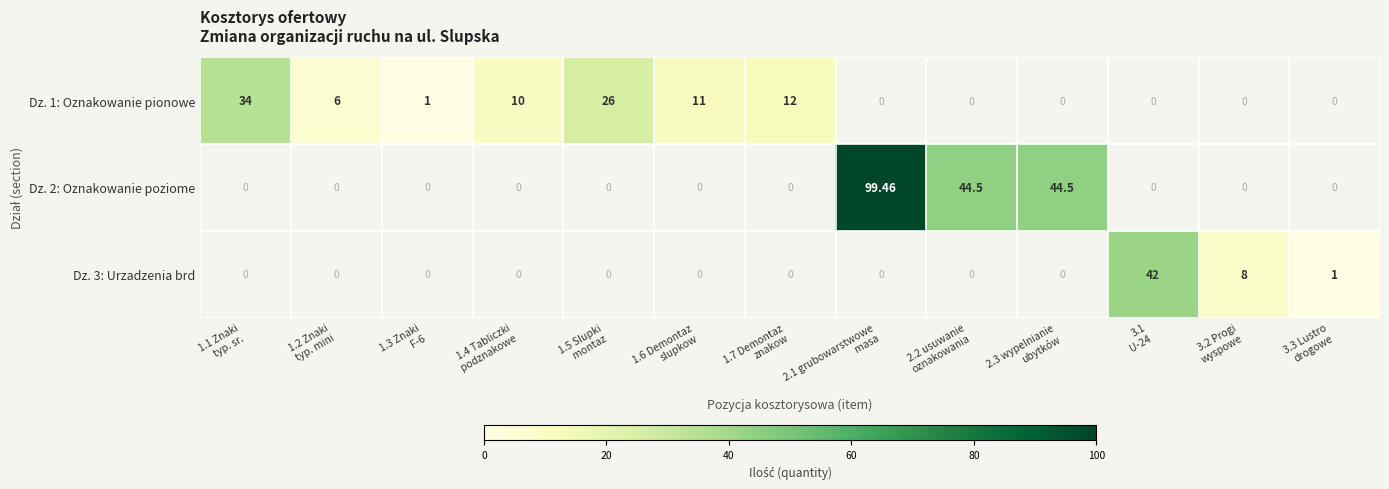

What is the maximum value shown in the chart?

99.5